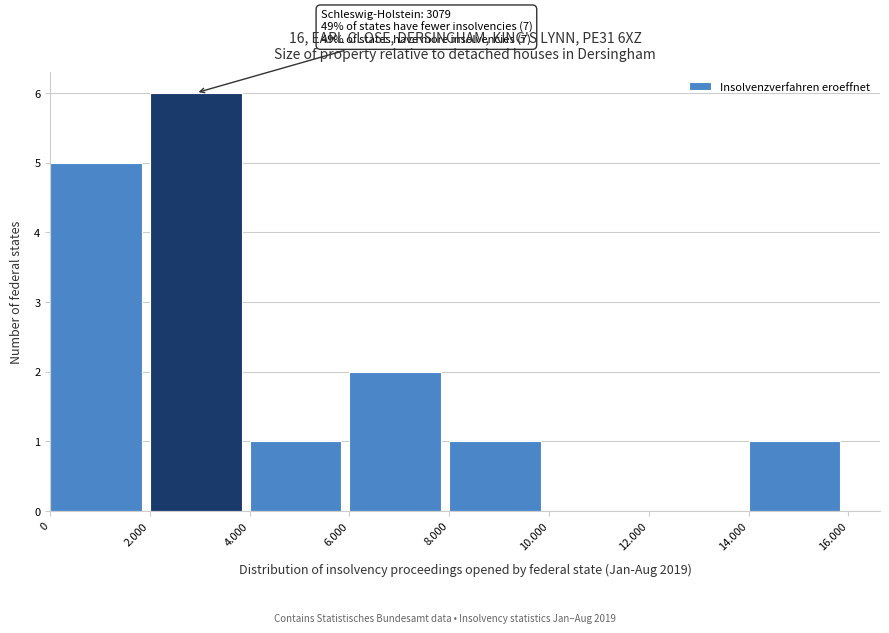

Reading left to right, list all the values displayed in this chart.

0=5	2.000=6	4.000=1	6.000=2	8.000=1	10.000=0	12.000=0	14.000=1